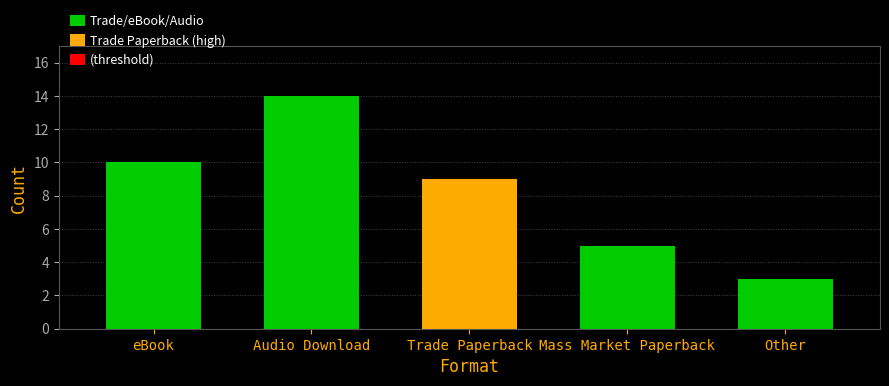

What is the change in value from eBook to Audio Download?

+4